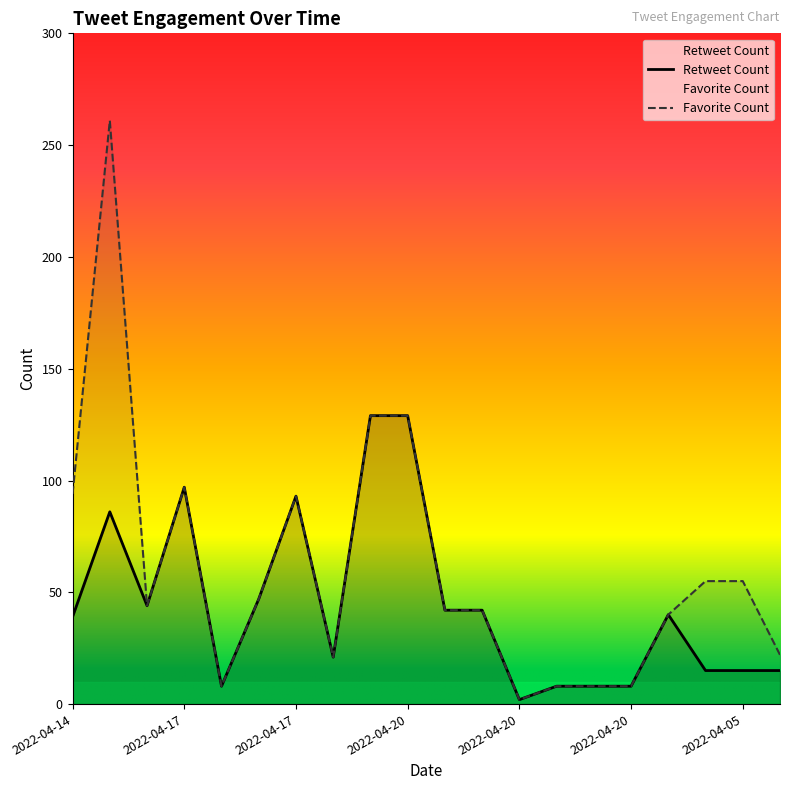

Which has a higher value, 2022-04-14 or 2022-04-20?

2022-04-14